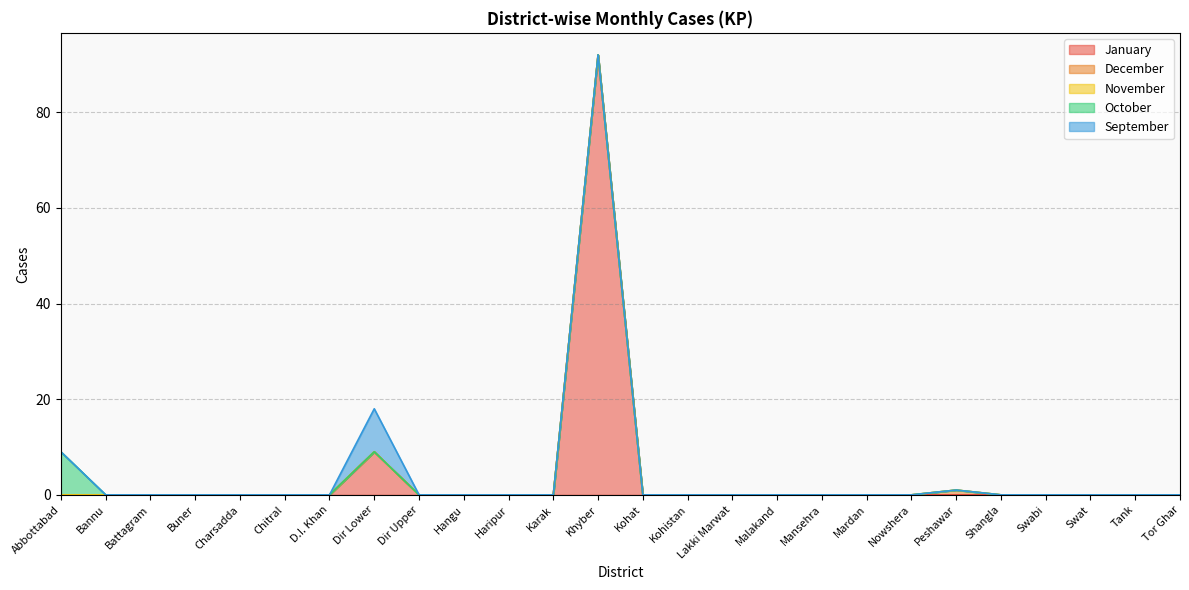

In September, how many points are higher than both neighbors (excluding endpoints)?

1